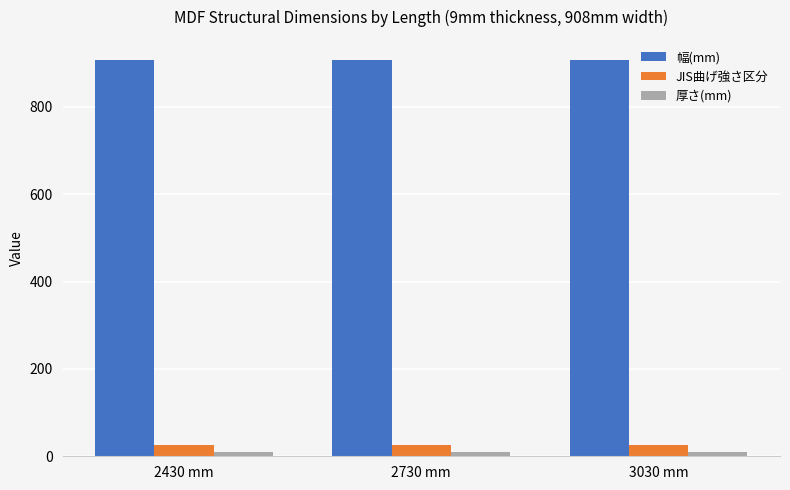

What position from the left is 2730 mm?

2